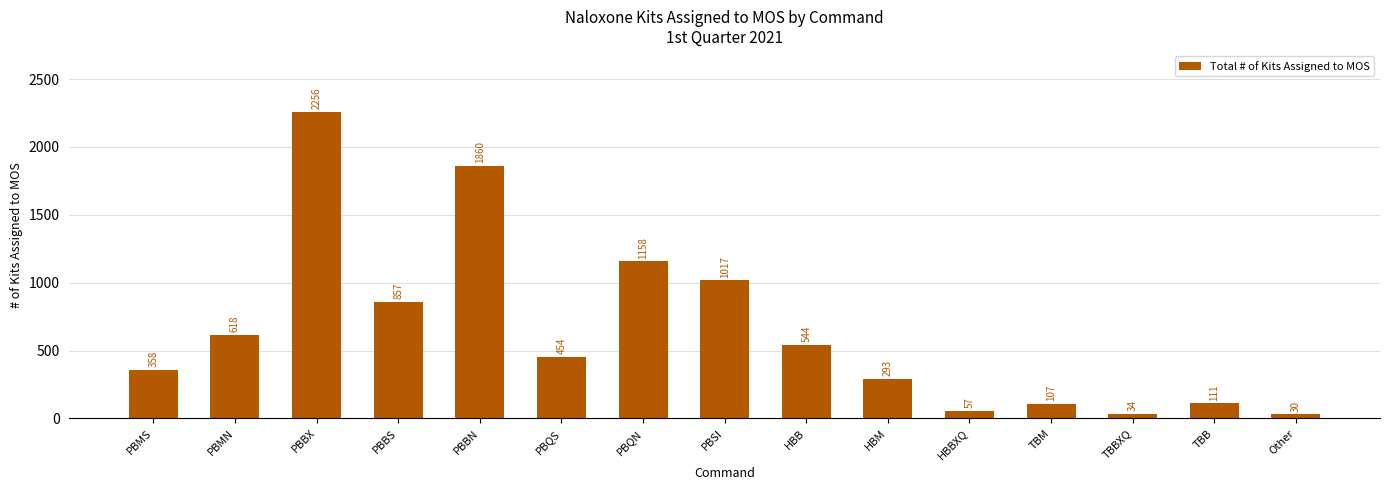

Reading left to right, what are all the values shown in this chart?

PBMS=358	PBMN=618	PBBX=2256	PBBS=857	PBBN=1860	PBQS=454	PBQN=1158	PBSI=1017	HBB=544	HBM=293	HBBXQ=57	TBM=107	TBBXQ=34	TBB=111	Other=30